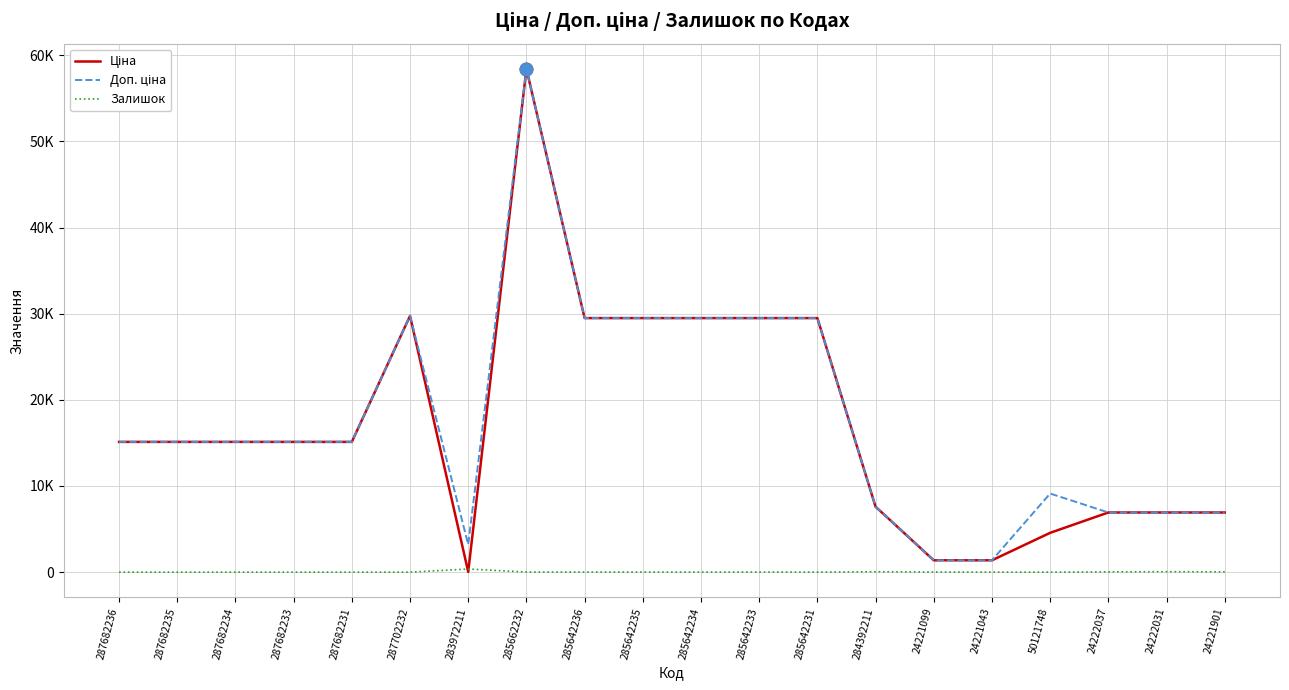

Is it true that Ціна equals 6925.7 at 24221901?

True